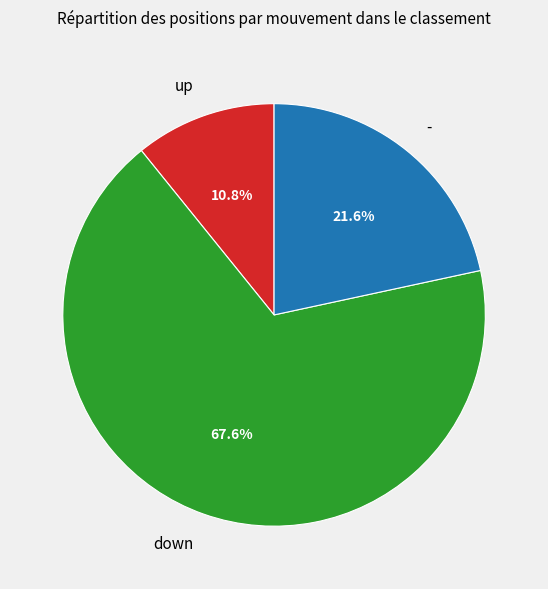

To the nearest percent, what is the average slice percentage?

33%